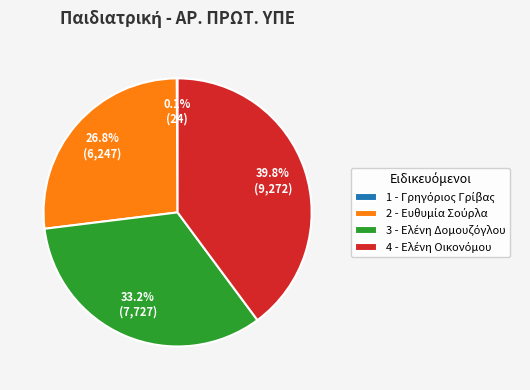

To the nearest percent, what is the average slice percentage?

25%